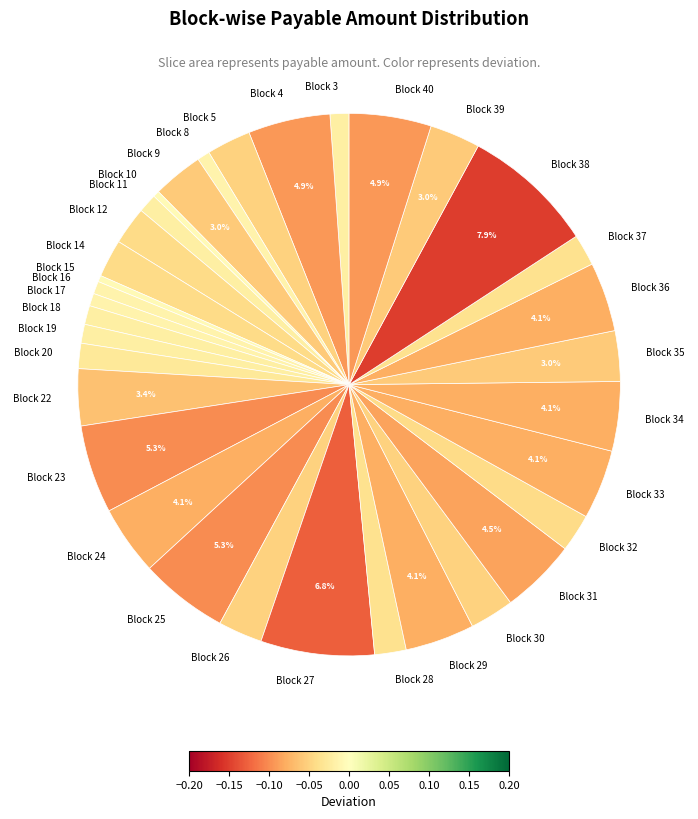

Is there any slice that represents more than half of the pie?

No